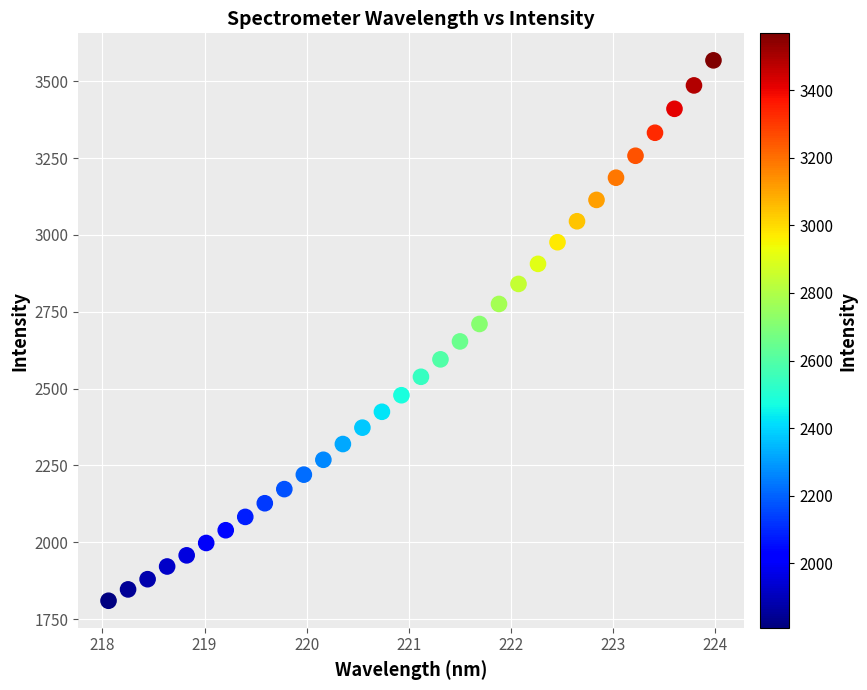

What is the range of X values (max minus min)?

5.9